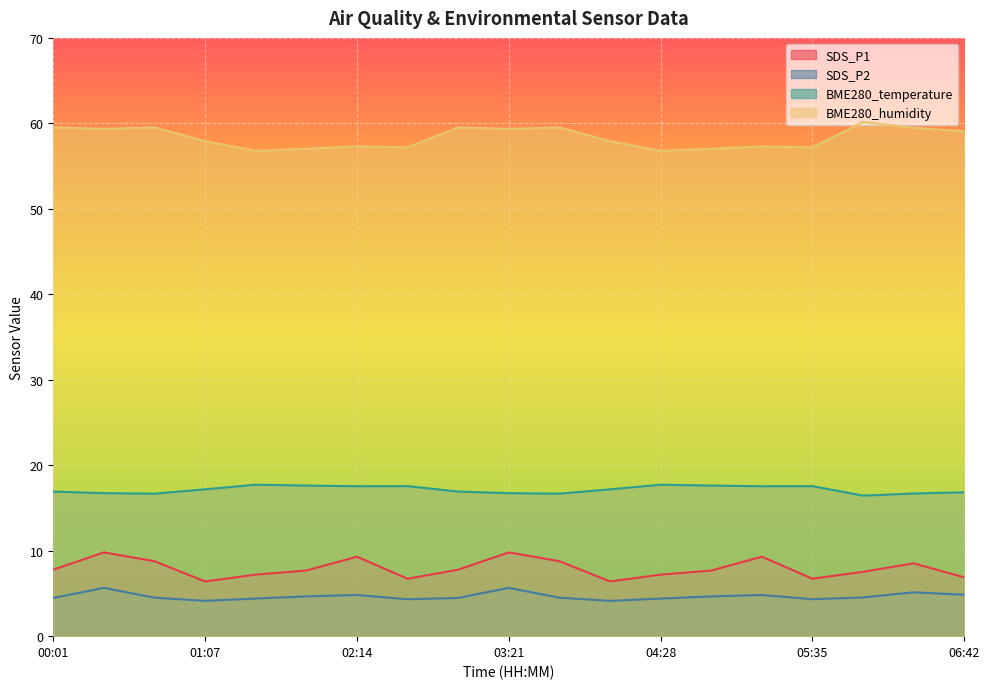

The SDS_P1 series shows 9.8 at 03:21. True or false?

True